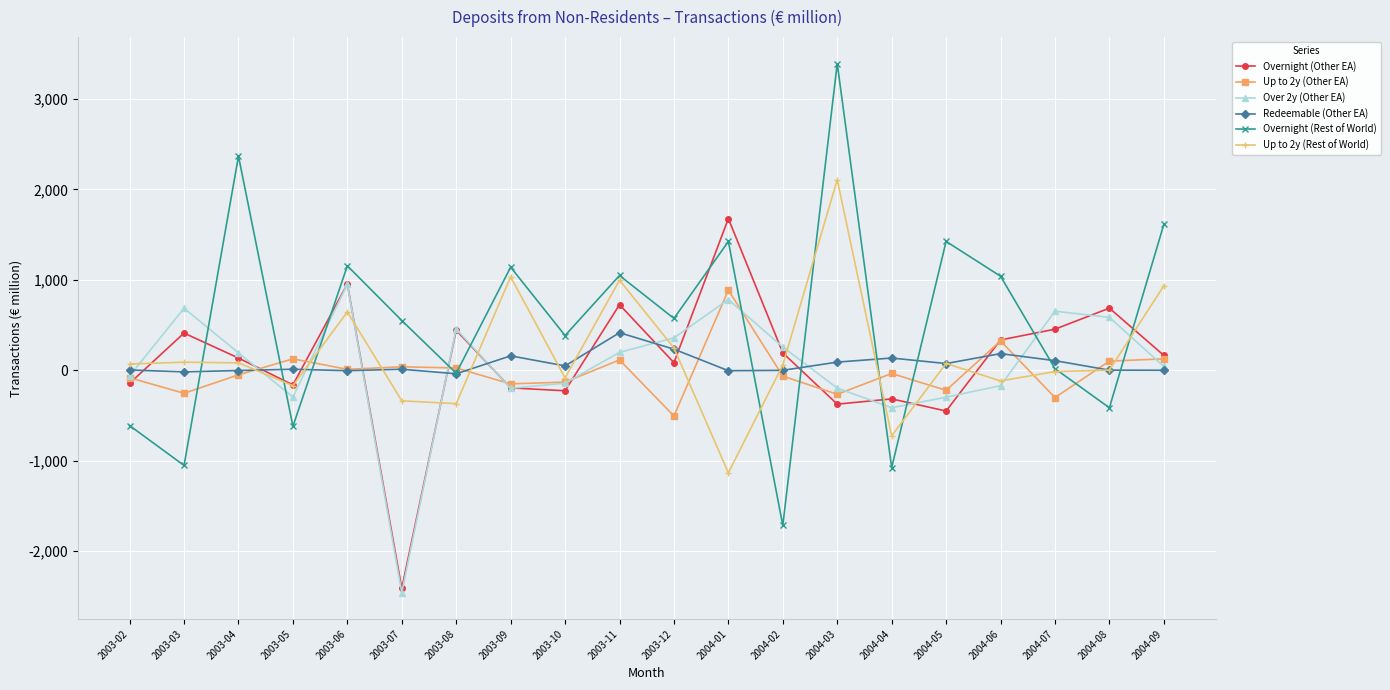

Count the number of categories in the chart.

20